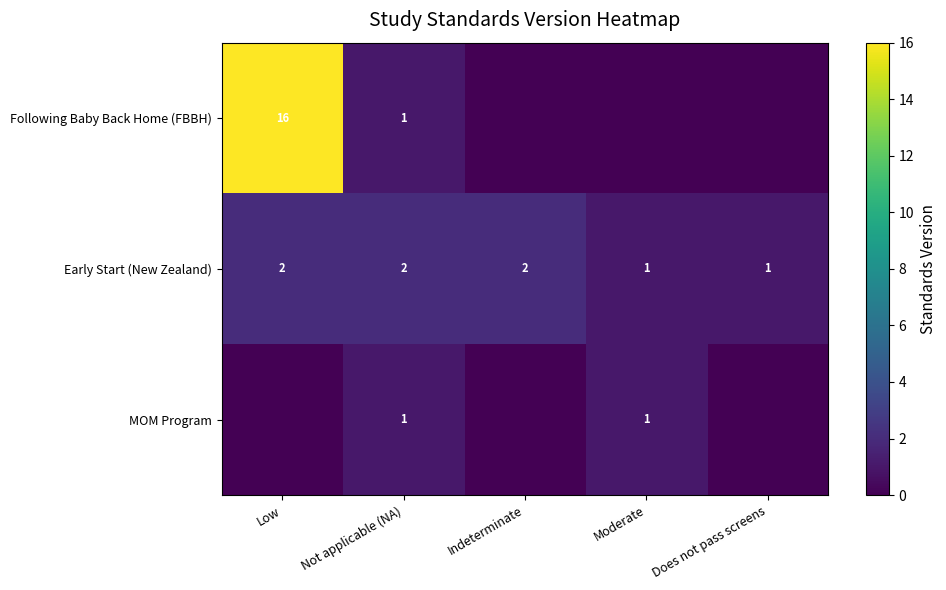

At how many categories does at least one series exceed 13?

1